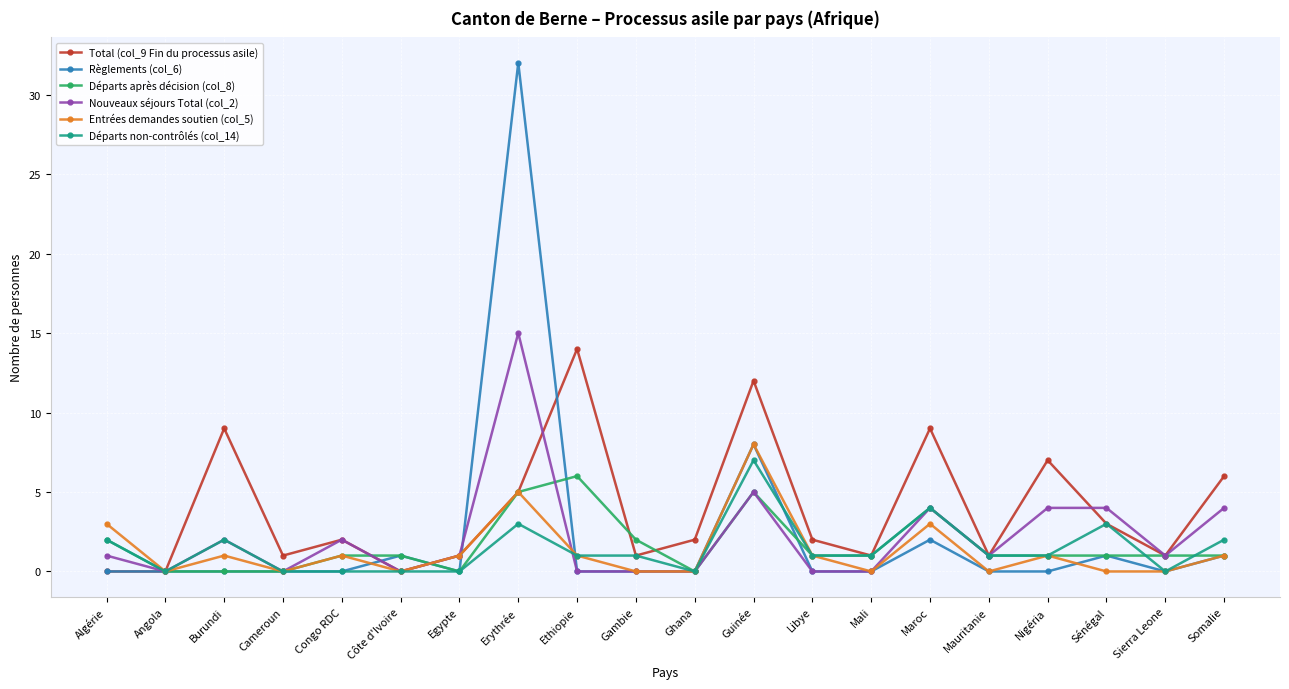

Is it true that Total (col_9 Fin du processus asile) equals 2 at Congo RDC?

True